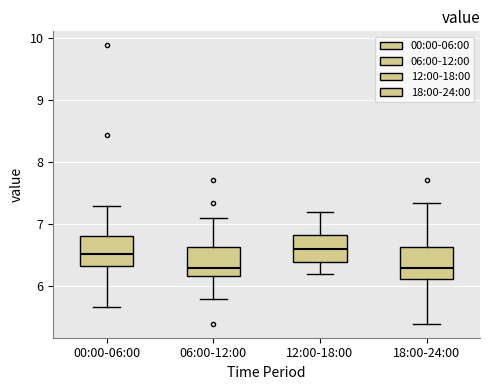

Where does the upper whisker of the box for 06:00-12:00 end on the y-axis? The values are not printed on the chart, so give them approximately, as read against the axis.

7.1